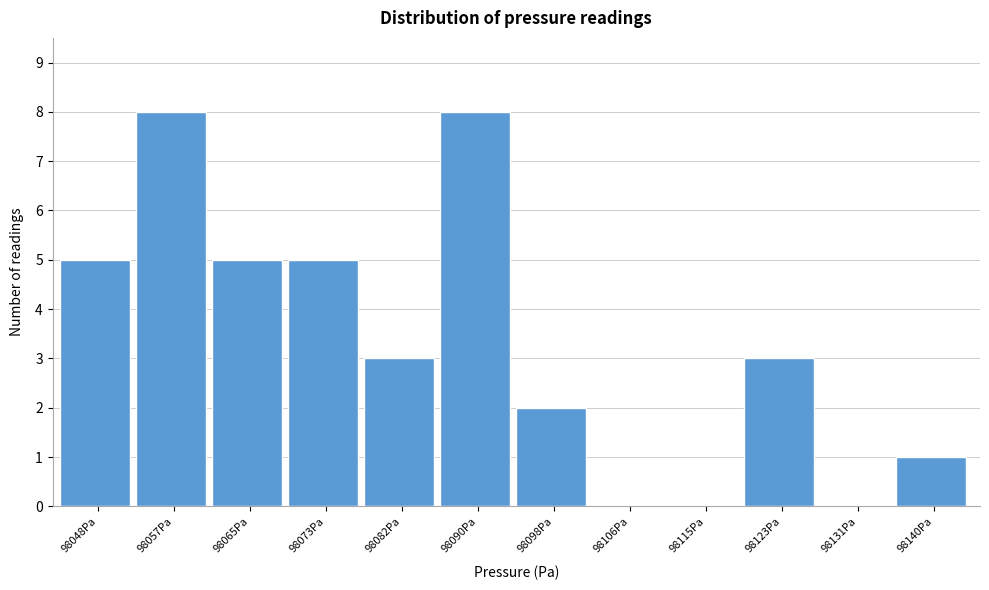

Reading left to right, transcribe this chart: for each bar, give the range it covers on the x-axis and its height. Neither the bar edges nor the heights are printed on the chart, so give them approximately, as read against the axes.

98044 to 98052: 5
98052 to 98061: 8
98061 to 98069: 5
98069 to 98077: 5
98077 to 98086: 3
98086 to 98094: 8
98094 to 98102: 2
98102 to 98111: 0
98111 to 98119: 0
98119 to 98127: 3
98127 to 98136: 0
98136 to 98144: 1